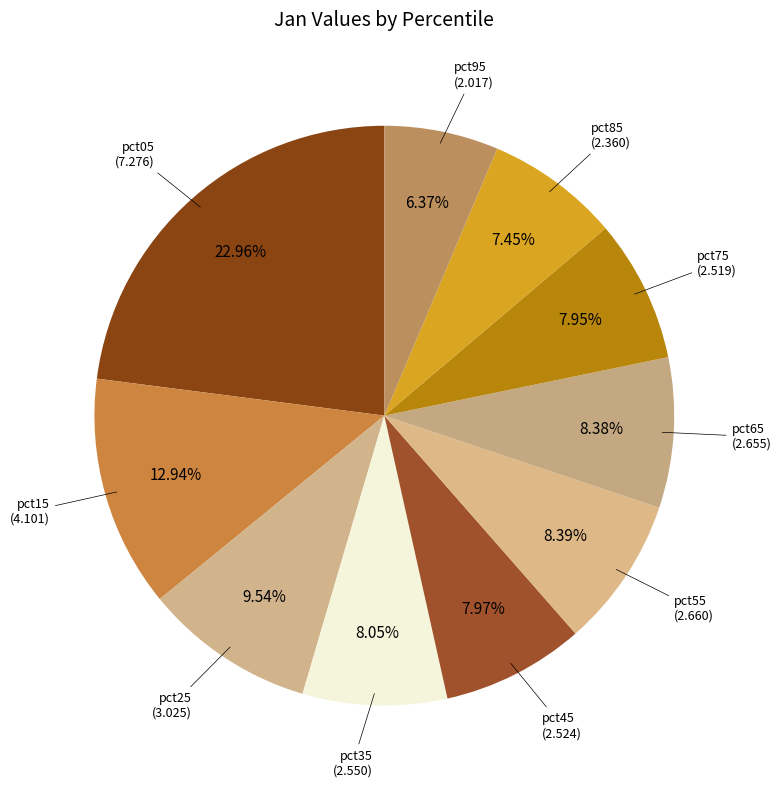

How many segments does this pie chart have?

10